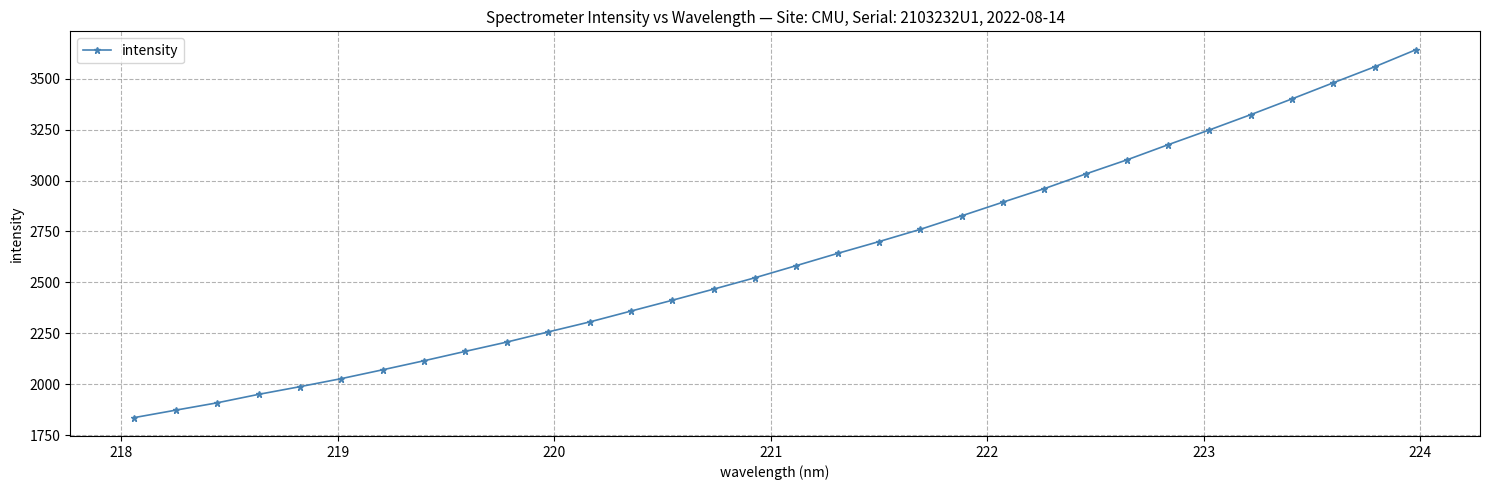

What is the value of the 6th point from the left?

2027.7